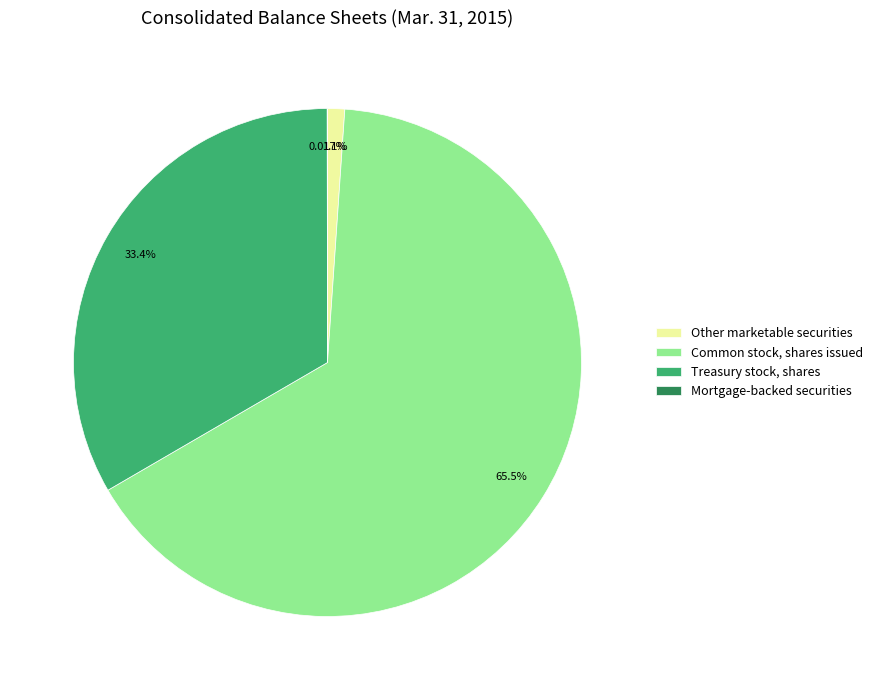

What is the largest slice in the pie chart?

Common stock, shares issued